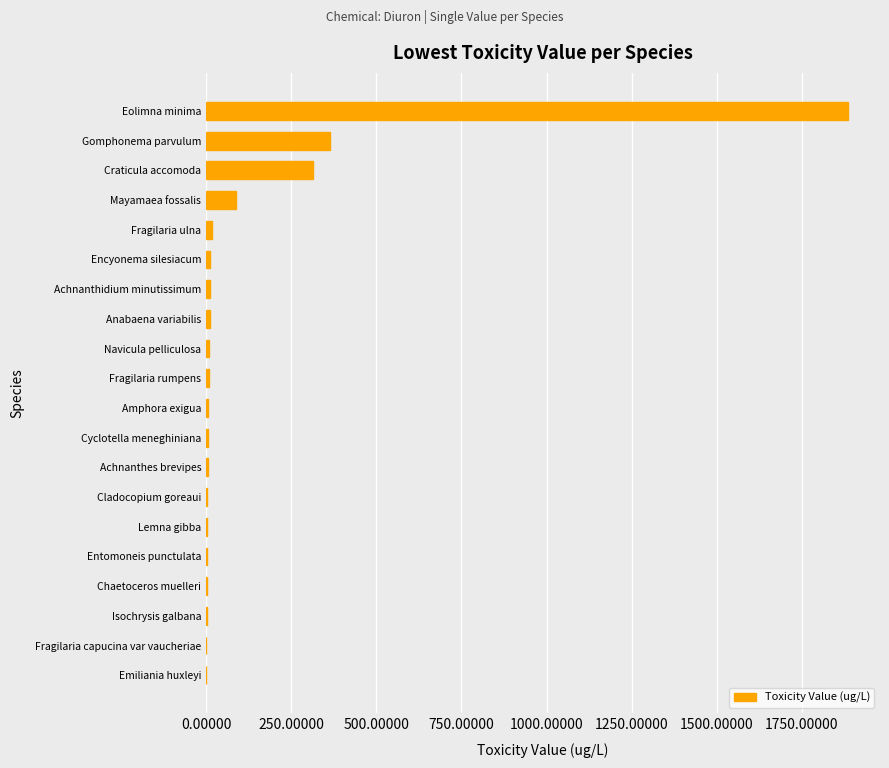

Where is the data nearest to the value 943?

Gomphonema parvulum